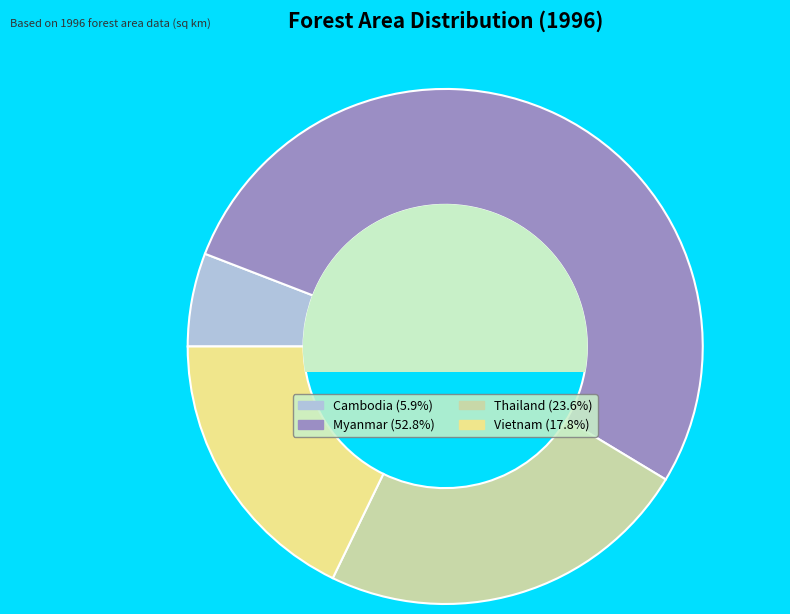

Rank the categories by value from highest to lowest.

Myanmar, Thailand, Vietnam, Cambodia